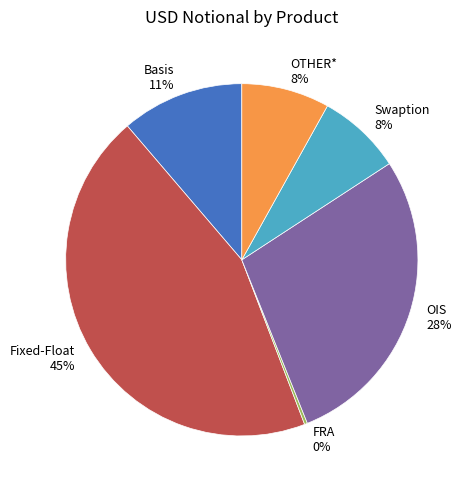

Does Fixed-Float represent more than half of the total?

No